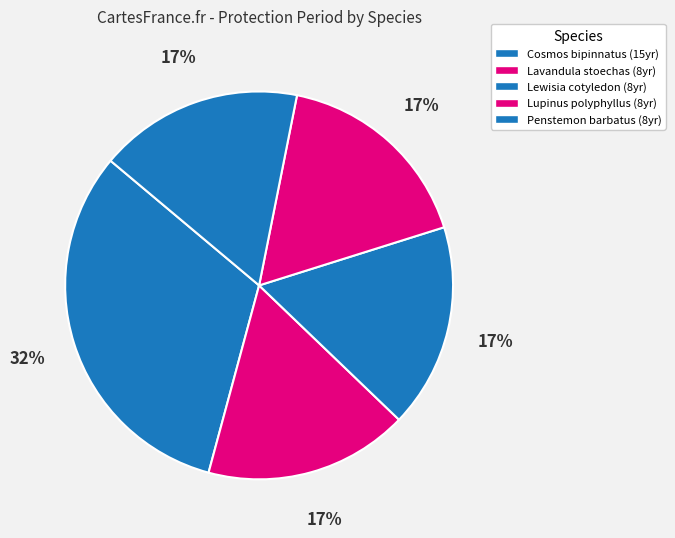

To the nearest percent, what portion does Lewisia cotyledon represent?

17%